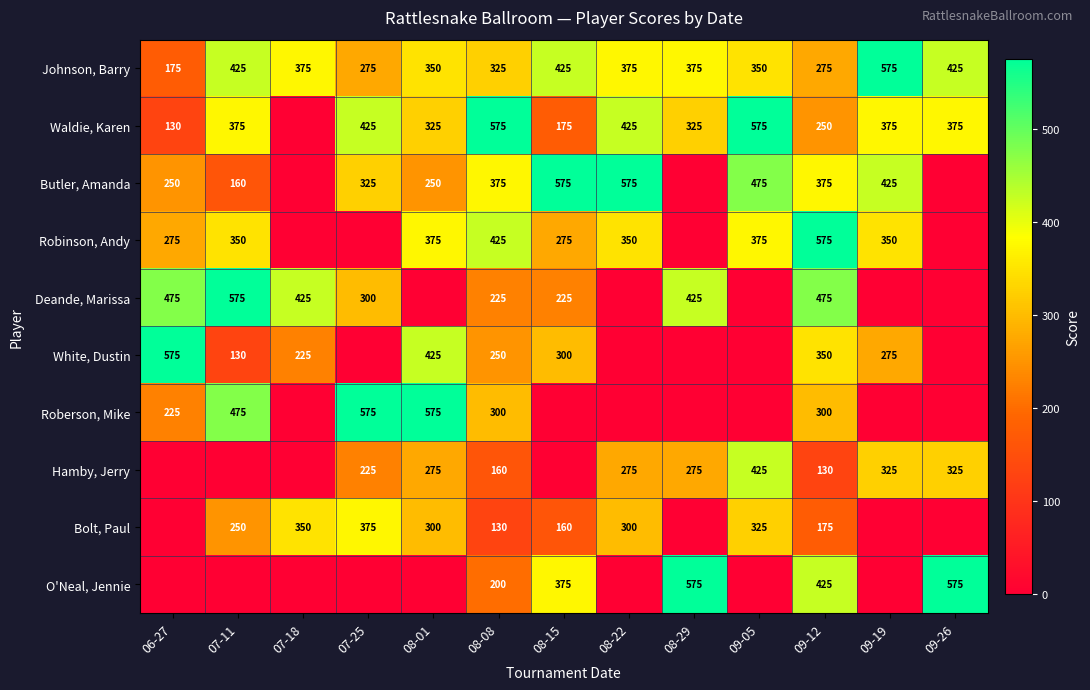

What is the sum of the Robinson, Andy values at 06-27 and 09-19?

625